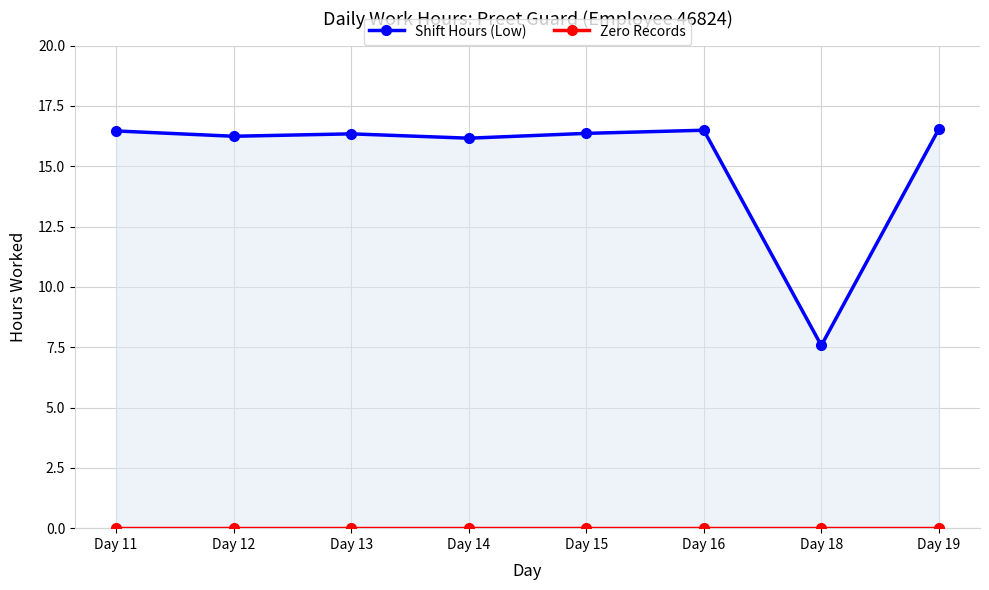

Which series changed the most between Day 12 and Day 16?

Shift Hours (Low)